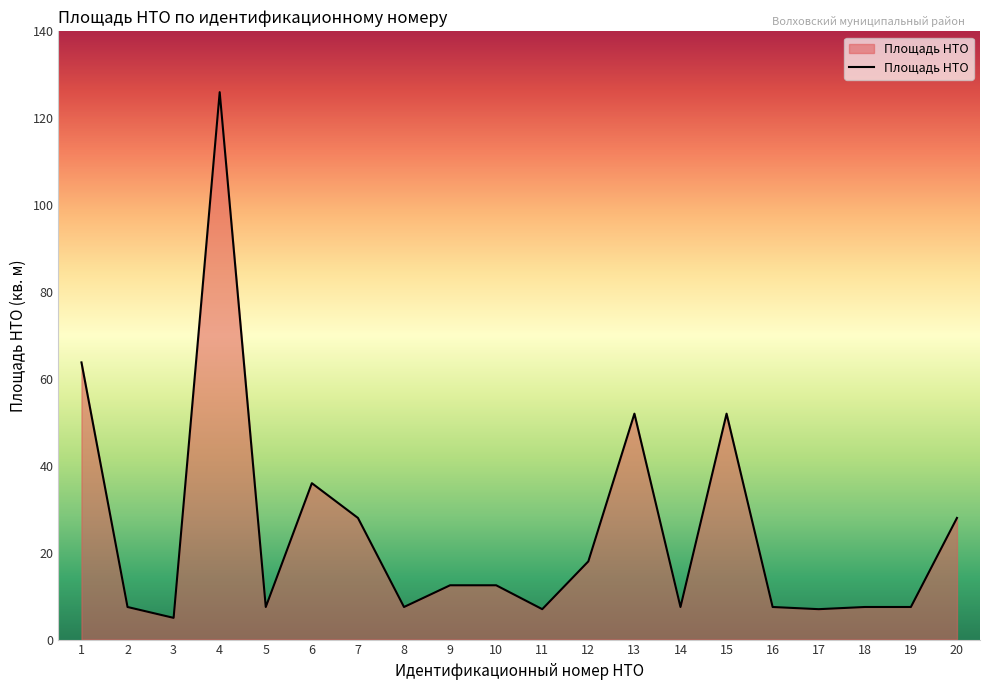

The value at 9 is 12.5. True or false?

True